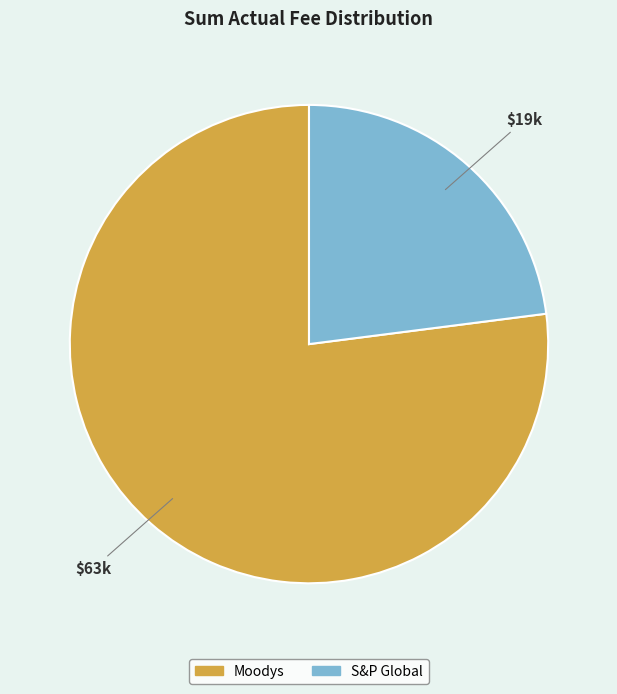

Which slice represents more than half of the pie?

Moodys